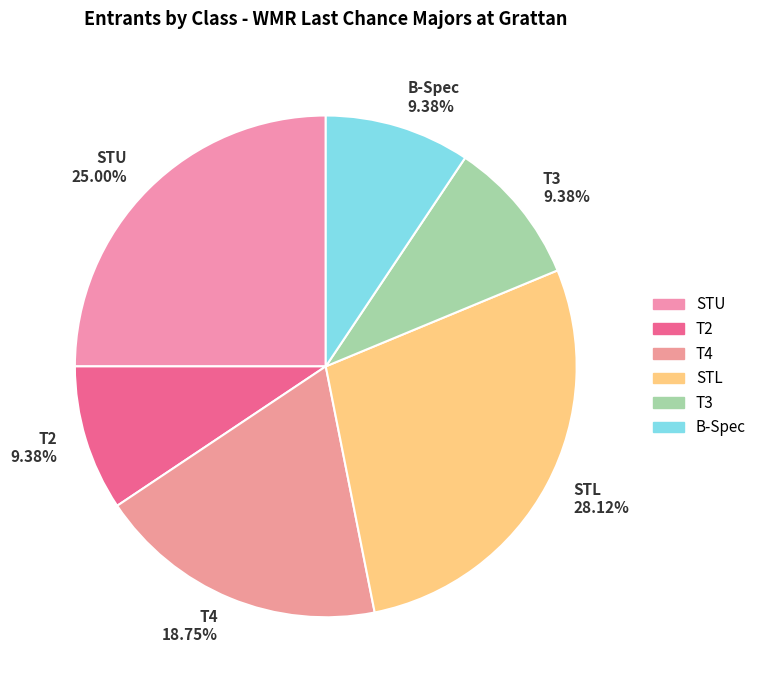

Approximately how many times larger is the value at T4 compared to T3?

2.0